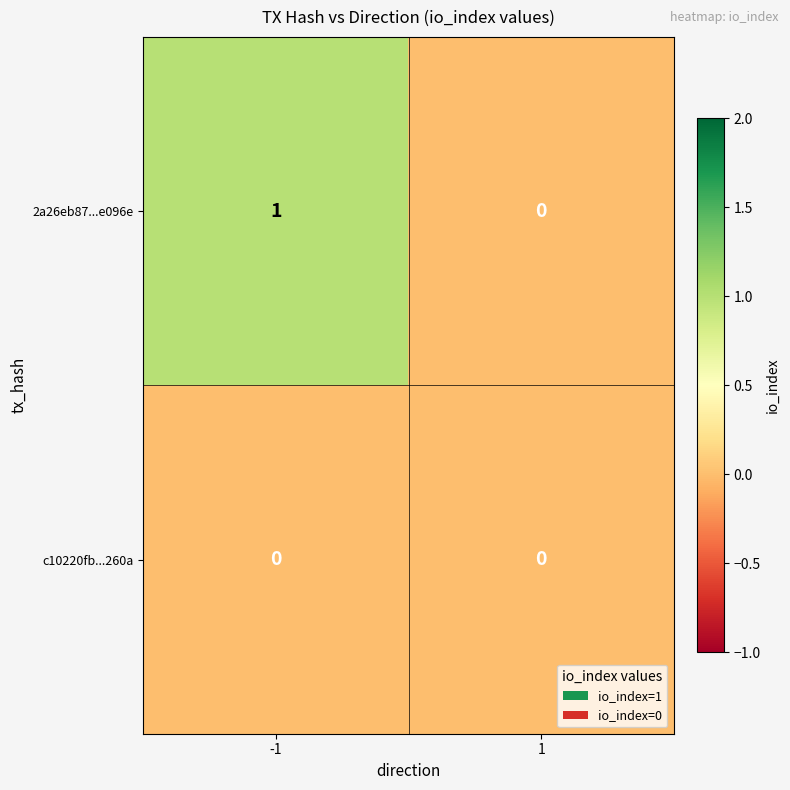

Between -1 and 1, which series saw the biggest shift?

2a26eb87...e096e